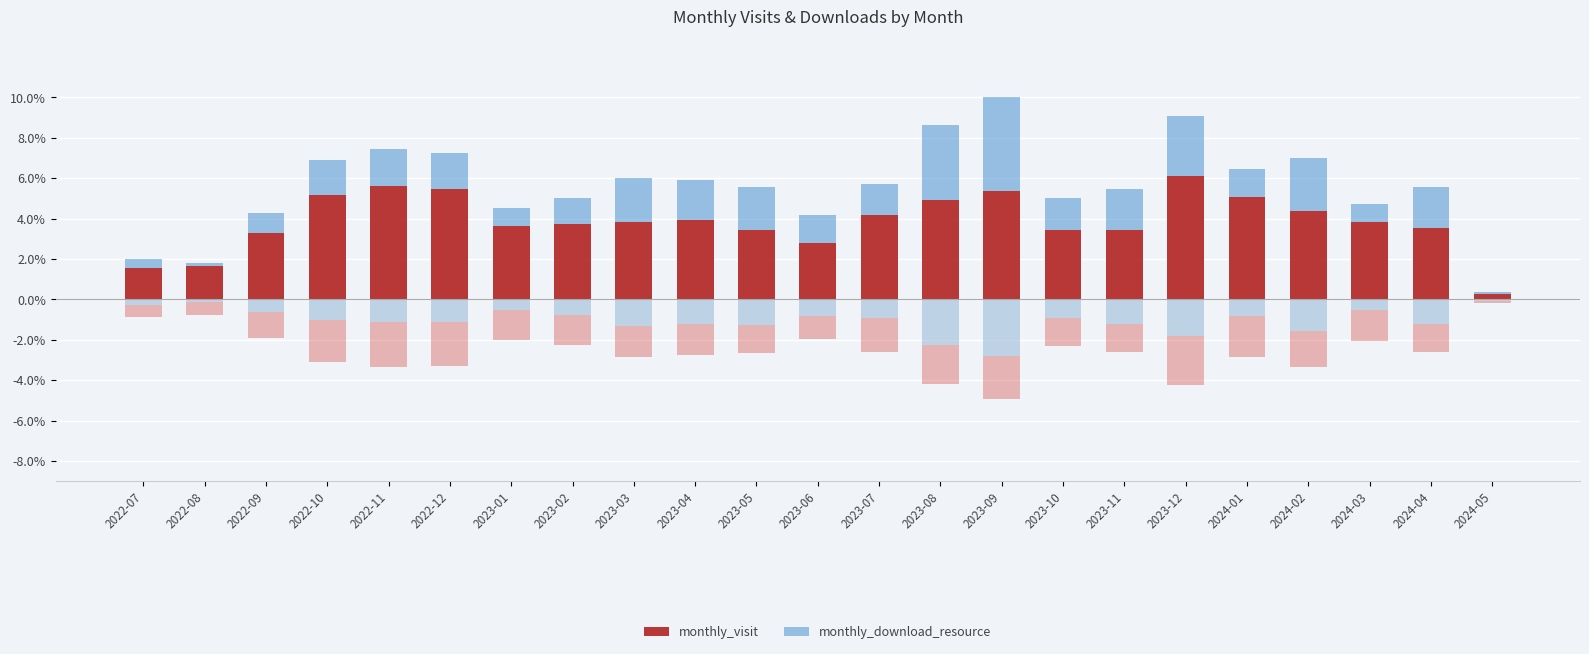

What is the total value across all series at 2023-01?

4.5